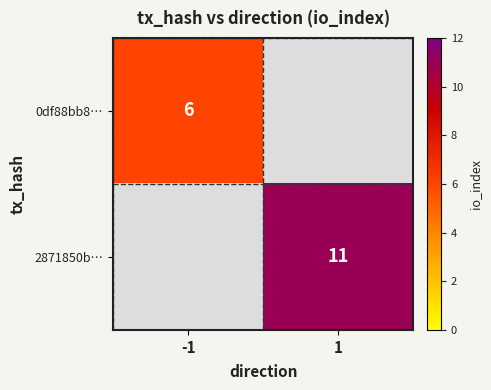

The 2871850b… series shows 18.1 at 1. True or false?

False